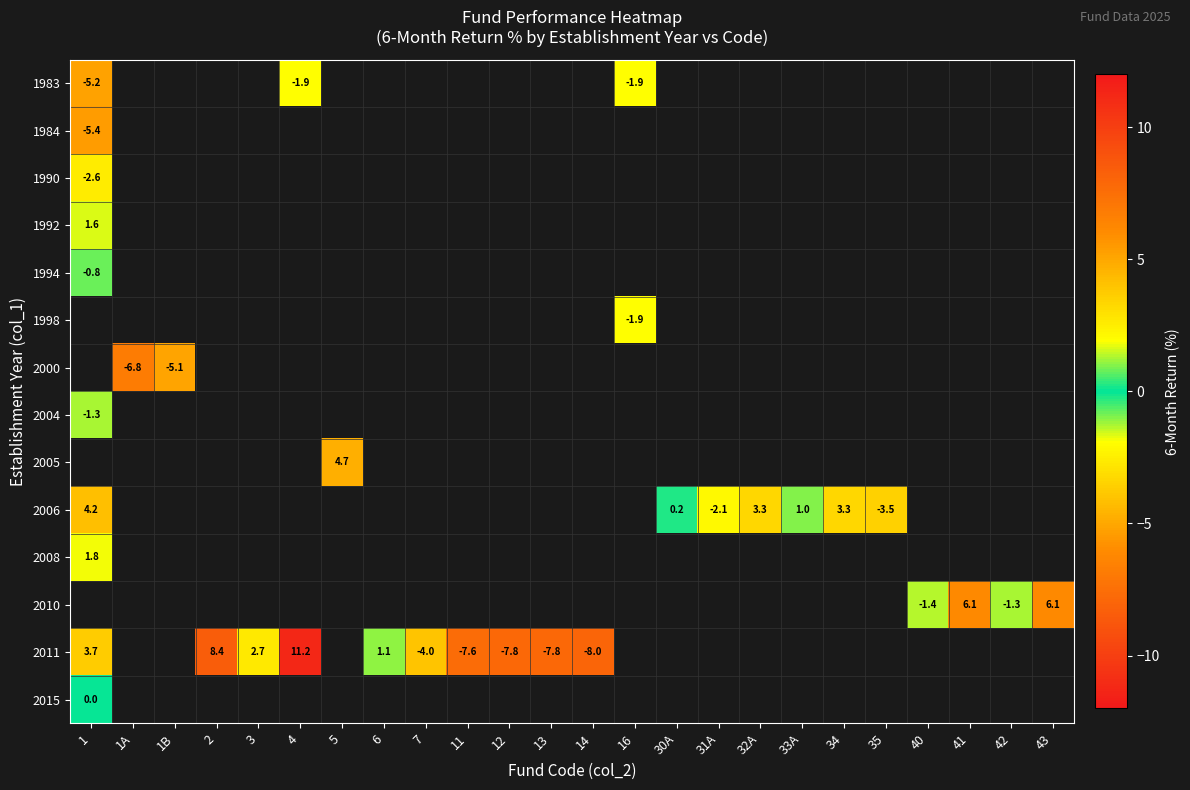

What is the greatest value displayed?

11.2